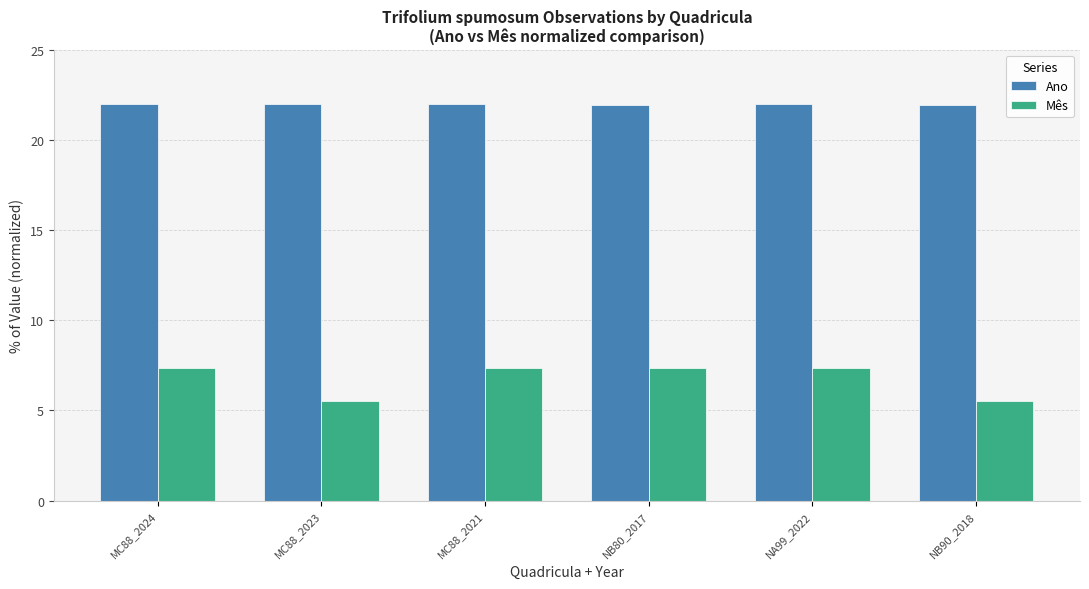

Rank the series by their maximum value, from lowest to highest.

Mês, Ano